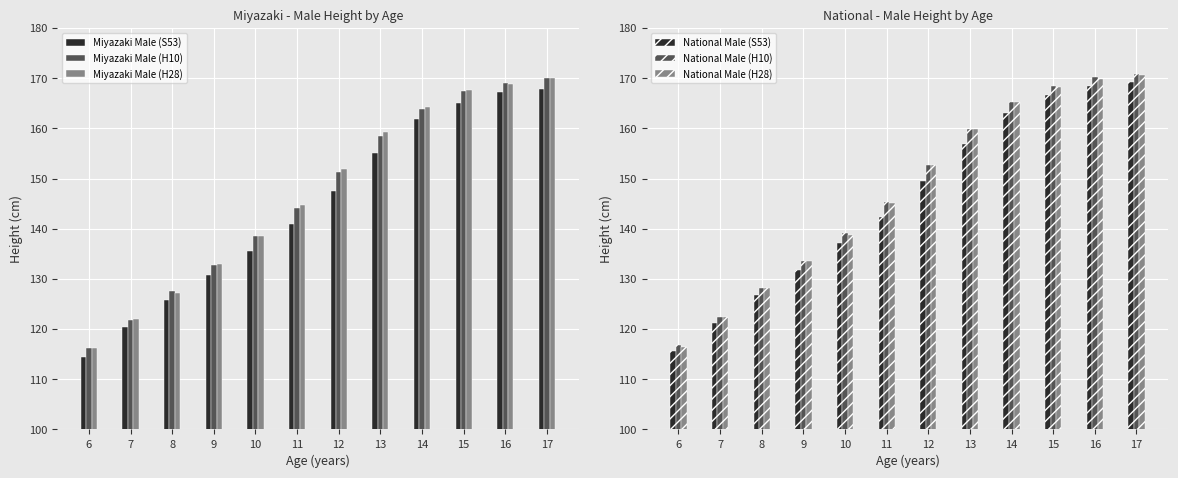

How many distinct data groups are displayed?

6